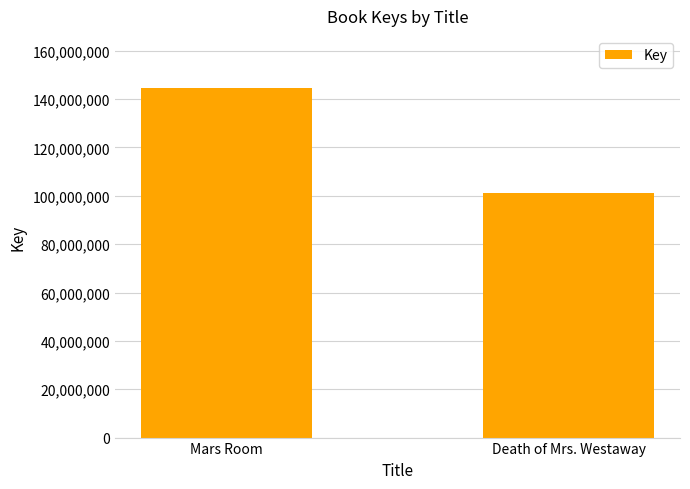

Count the number of data series in this chart.

1